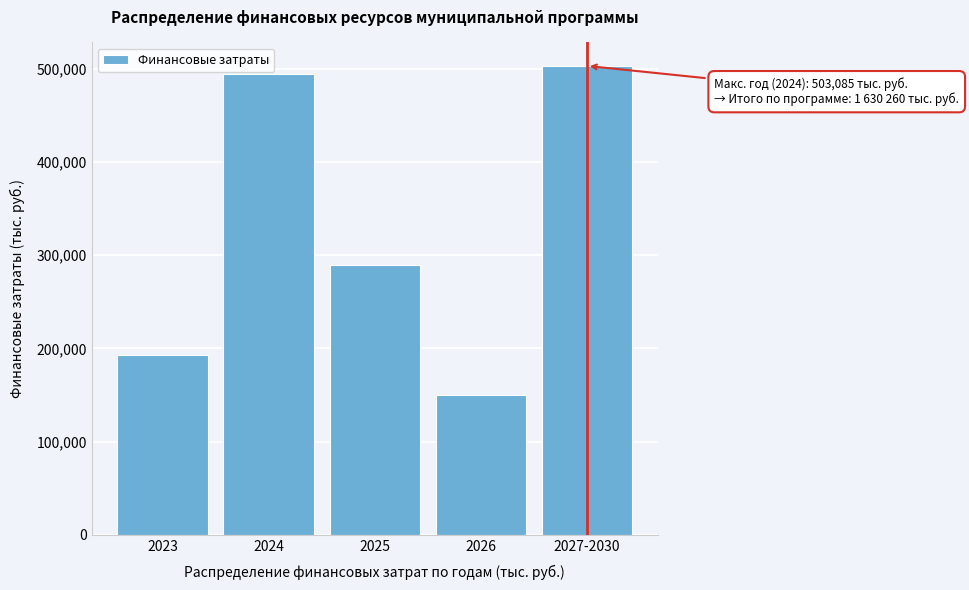

Reading right to left, transcribe all the data shown in this chart.

2027-2030=503084.6	2026=150520.6	2025=289452.6	2024=494575.3	2023=192626.9